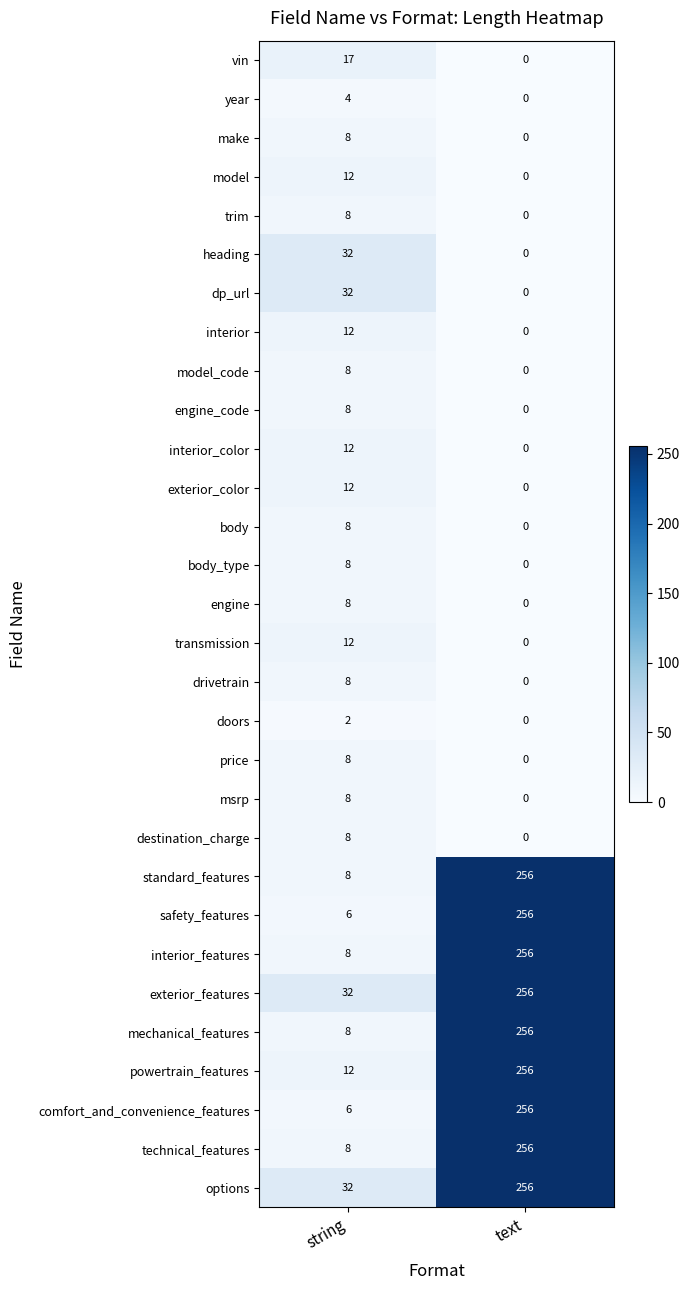

Is it true that msrp equals 14 at string?

False